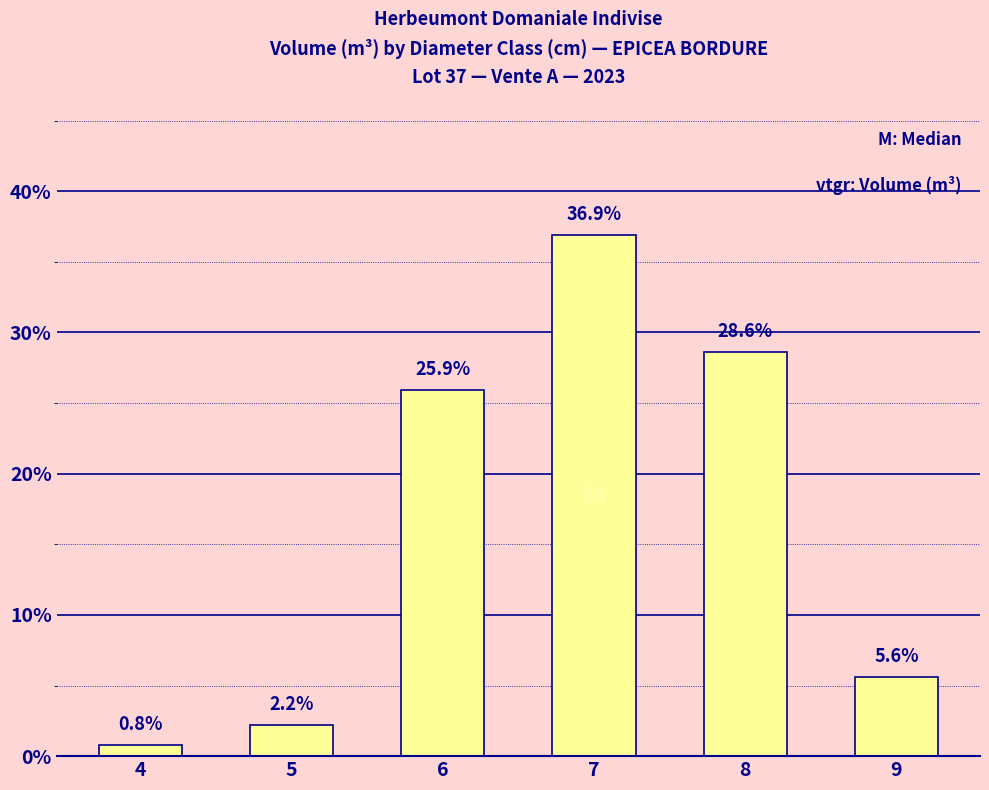

What is the average value?

16.7